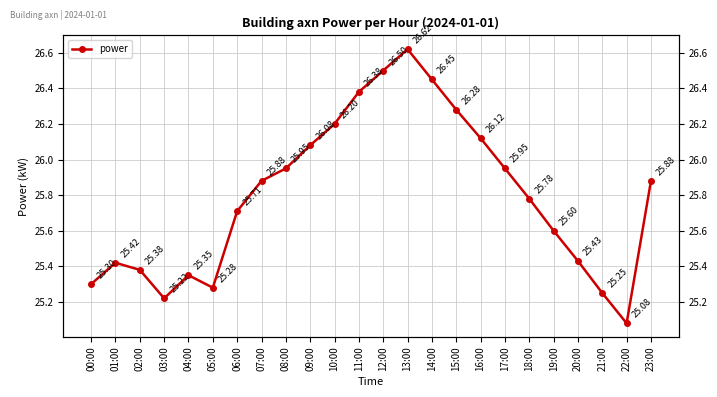

True or false: the data has more than 1 interior local peaks.

True